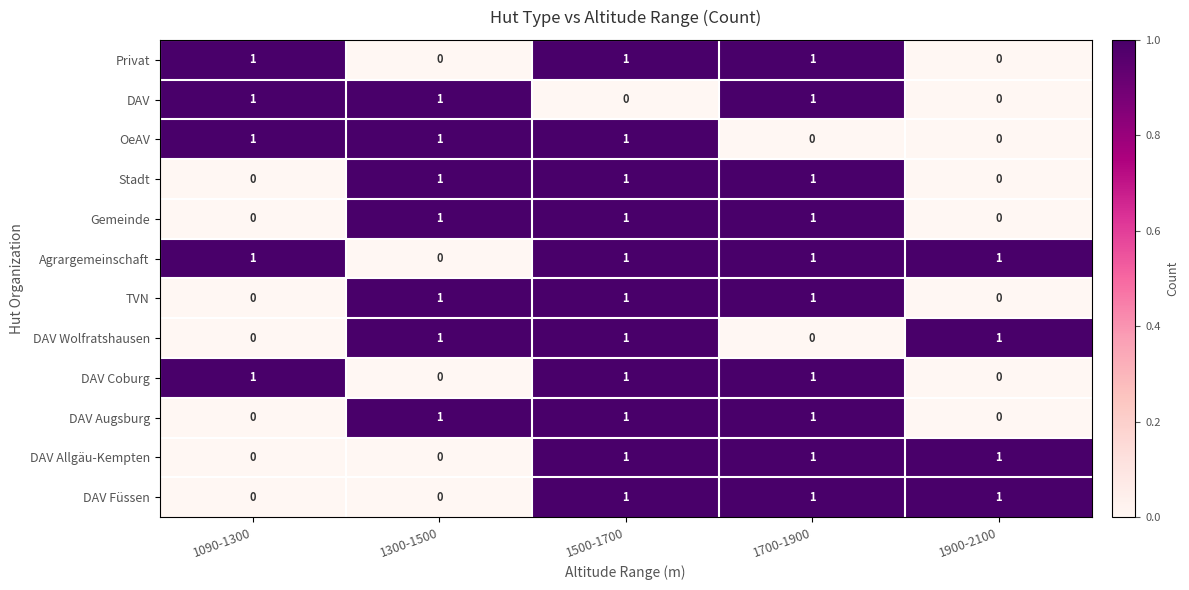

The value of Stadt at 1090-1300 is 0. True or false?

True